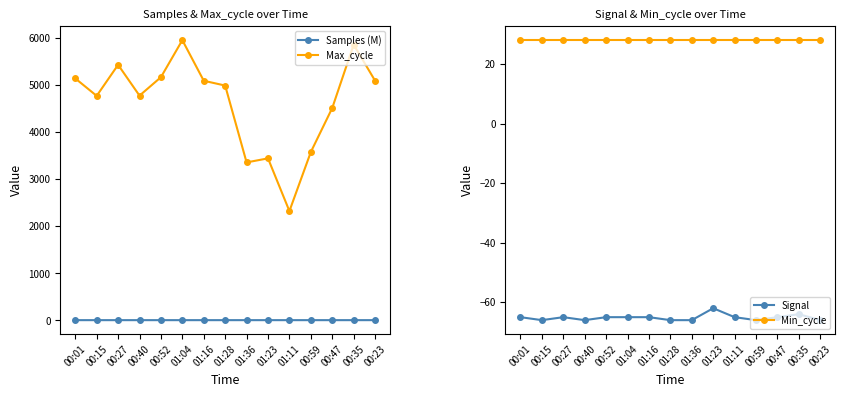

What is the maximum value shown in the chart?

5955.0